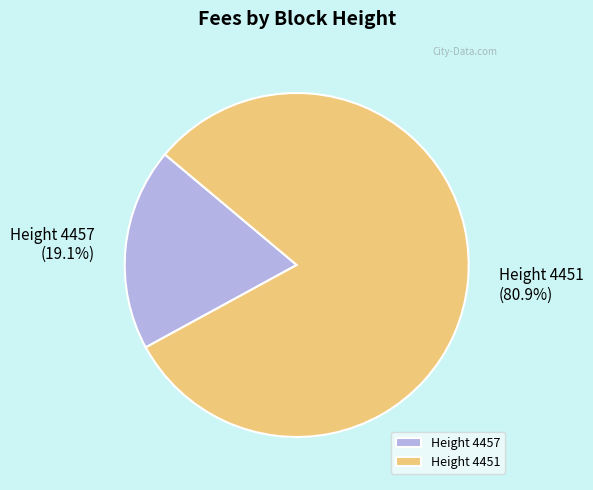

What is the ratio of the value at Height 4451 to the value at Height 4457?

4.2